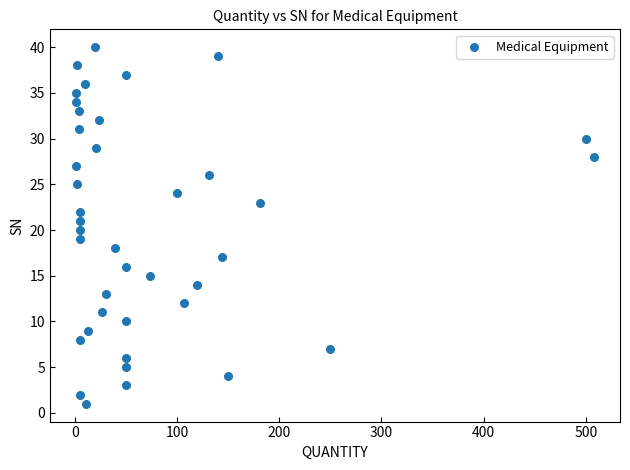

What is the range of Y values (max minus min)?

39